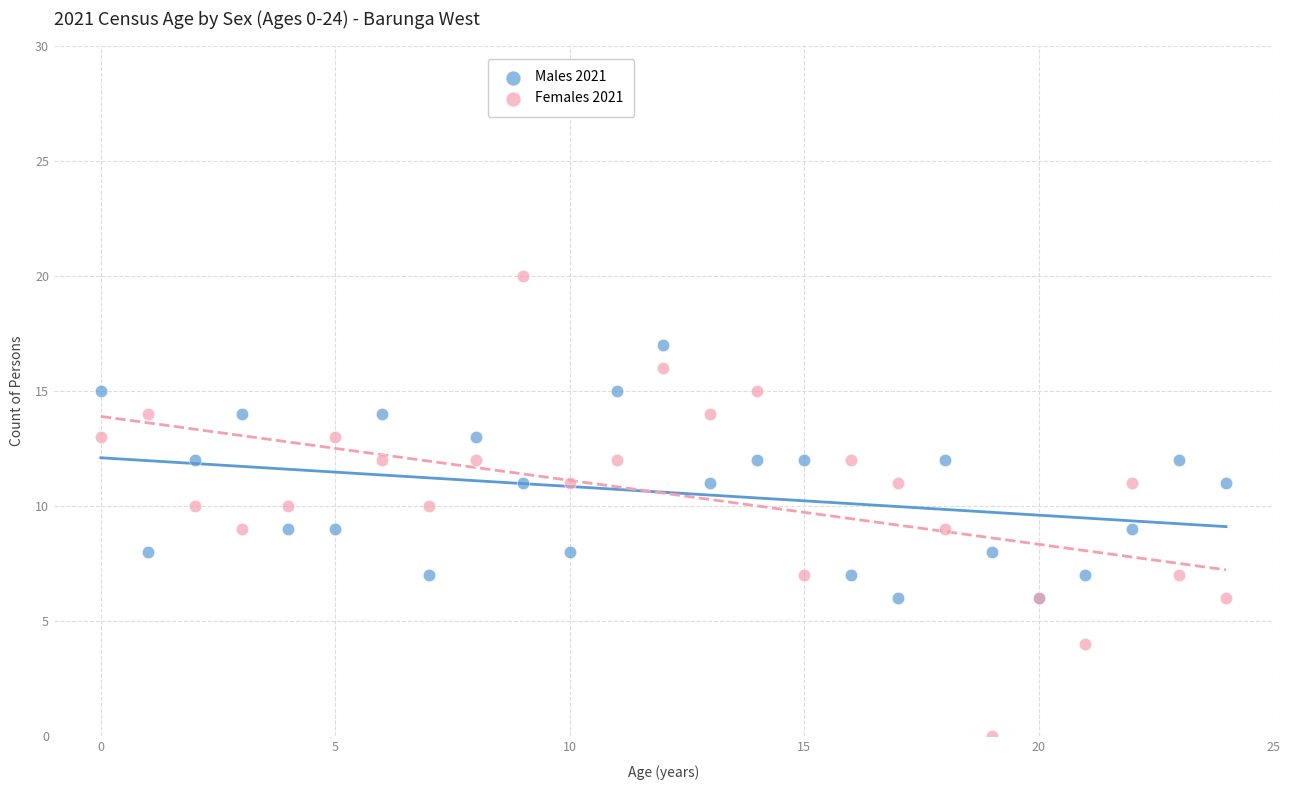

Which series contains the highest Y value?

Females 2021